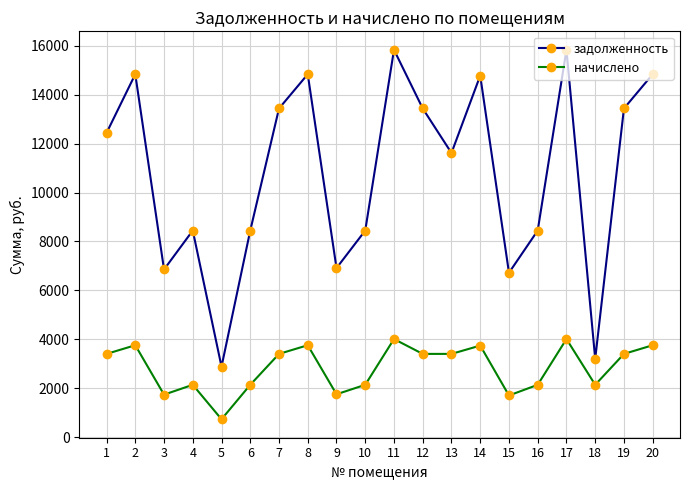

Rank the series by their maximum value, from lowest to highest.

начислено, задолженность